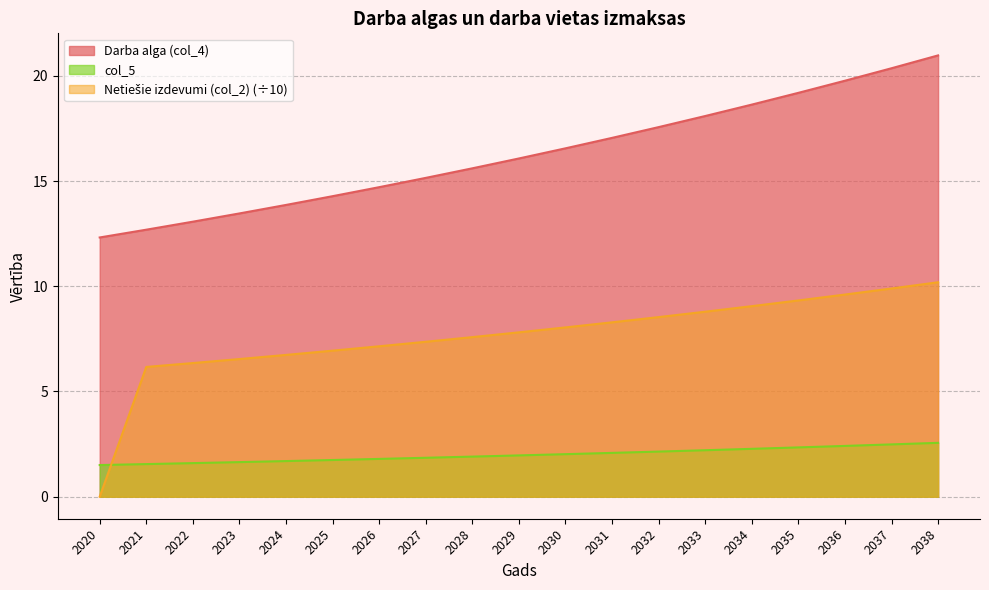

The Netiešie izdevumi (col_2) series shows 12.6 at 2031. True or false?

False